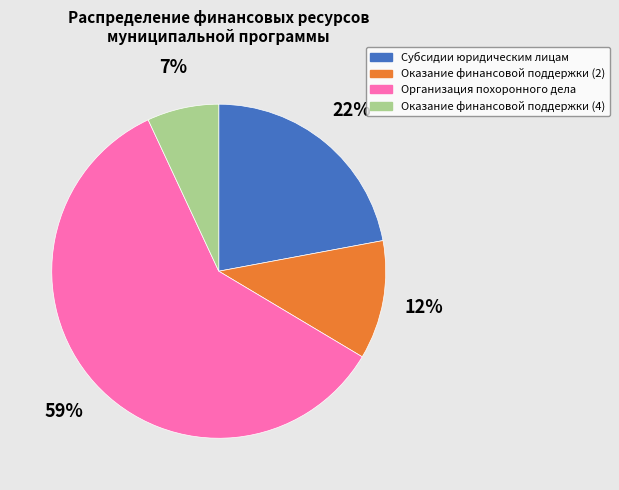

To the nearest percent, what is the difference between the Оказание финансовой поддержки (4) and Оказание финансовой поддержки (2) slice percentages?

5%